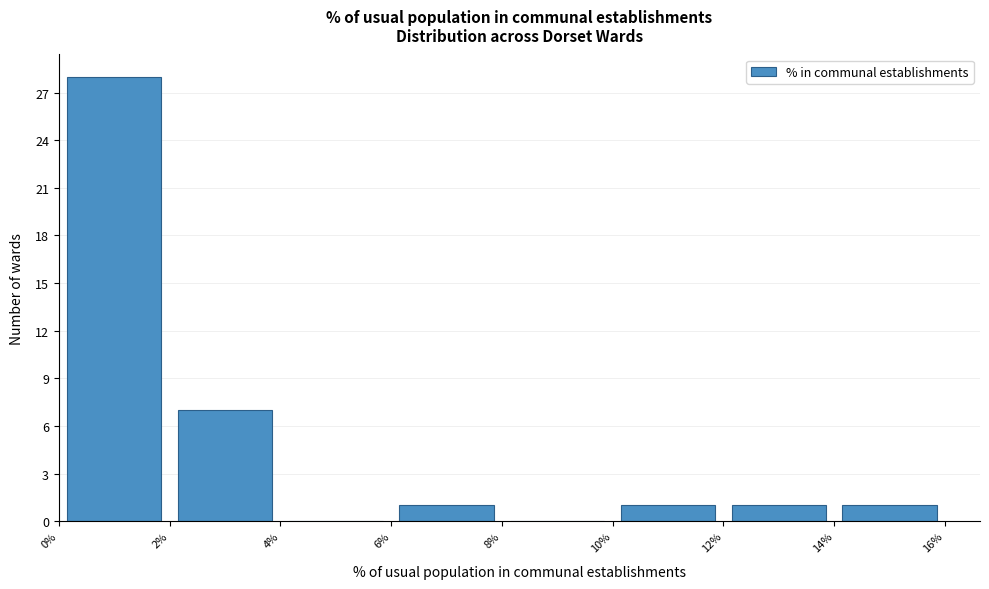

Which range on the x-axis has the tallest bar?

0% to 2%